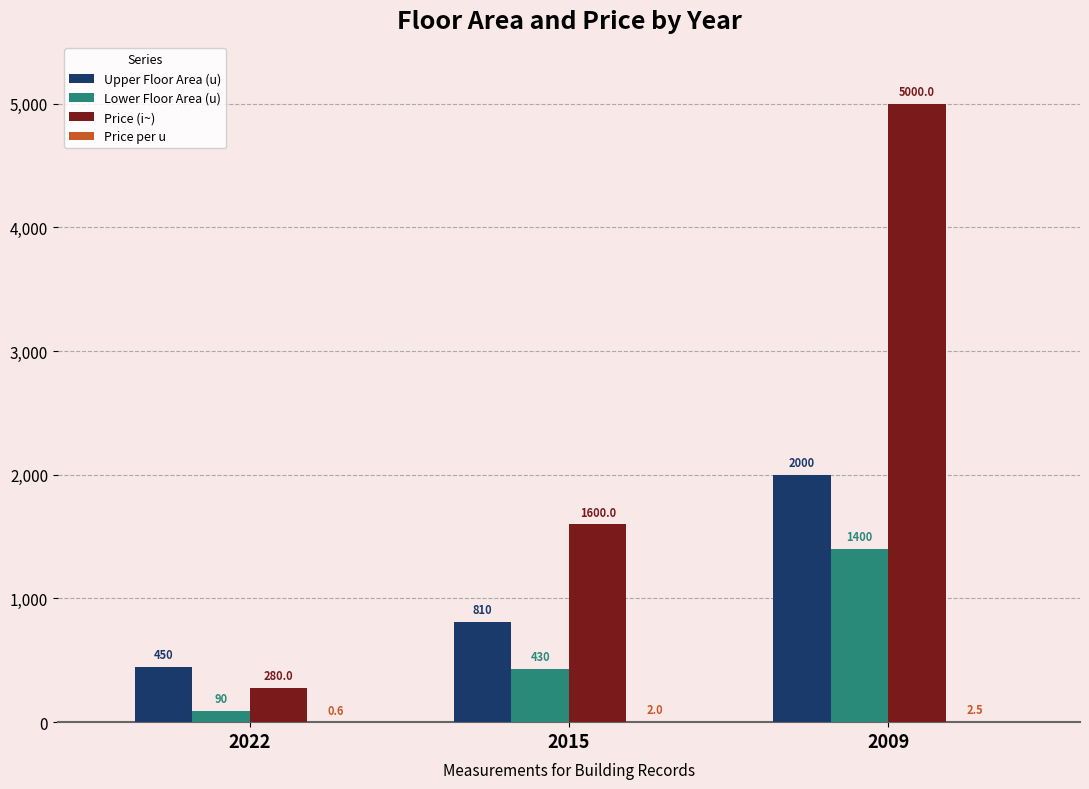

What is the sum of the Price (i~) values at 2009 and 2022?

5280.0